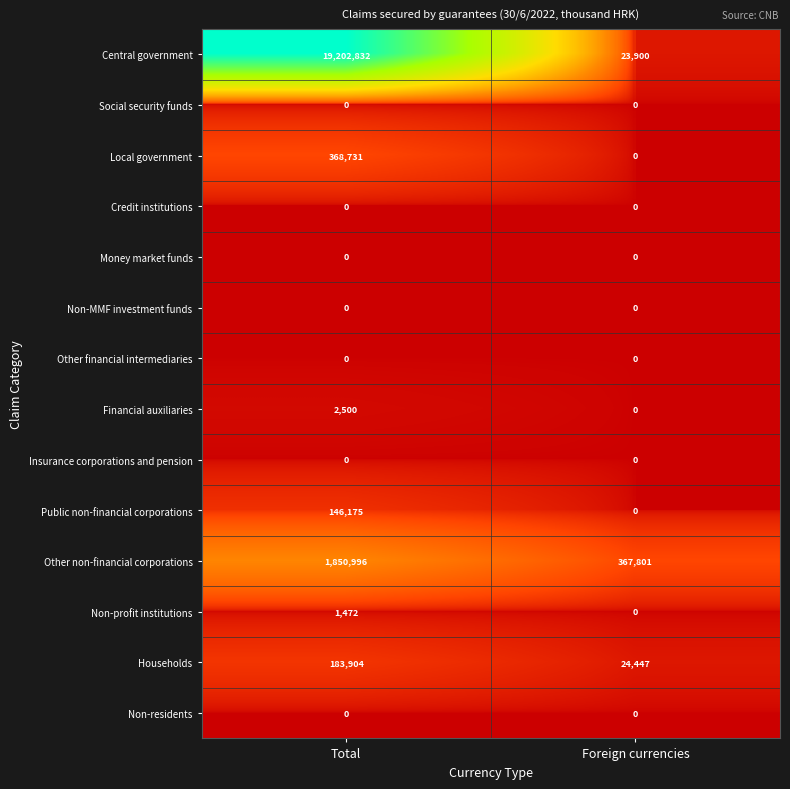

At which category is the sum across all series the highest?

Total